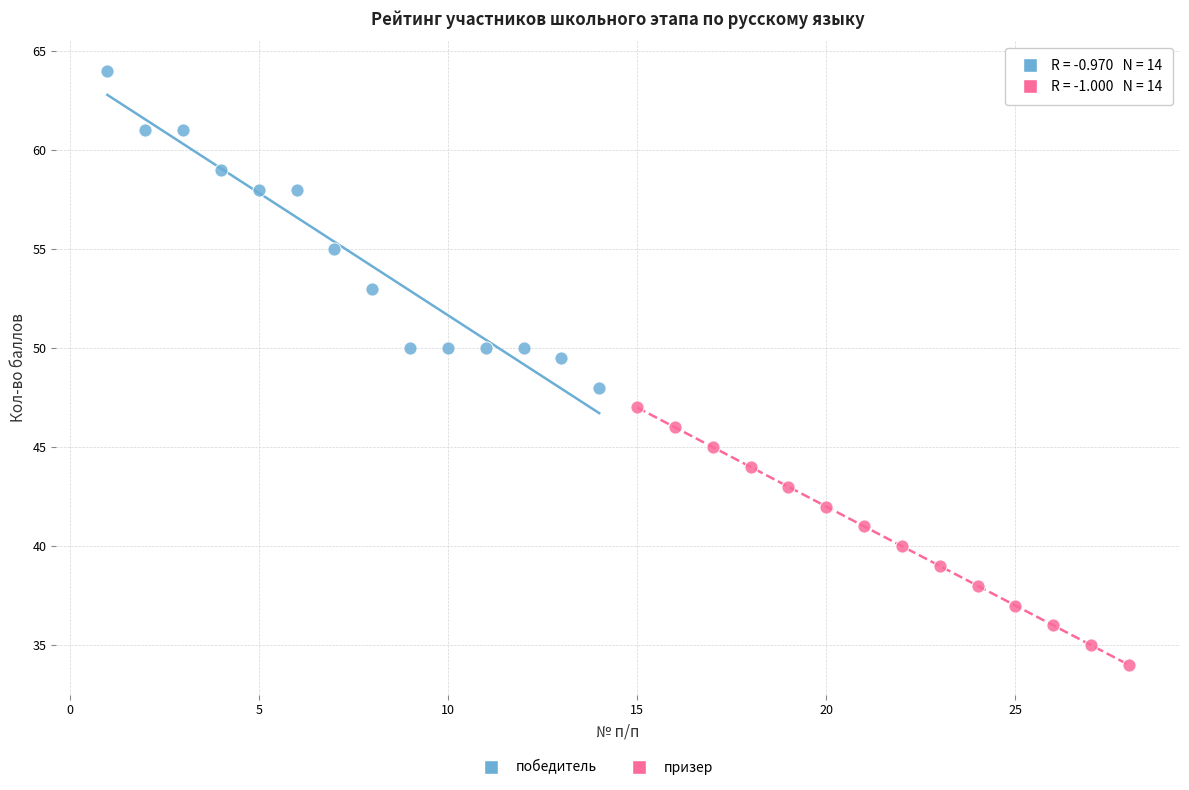

Which series has the largest Y range (max minus min)?

победитель